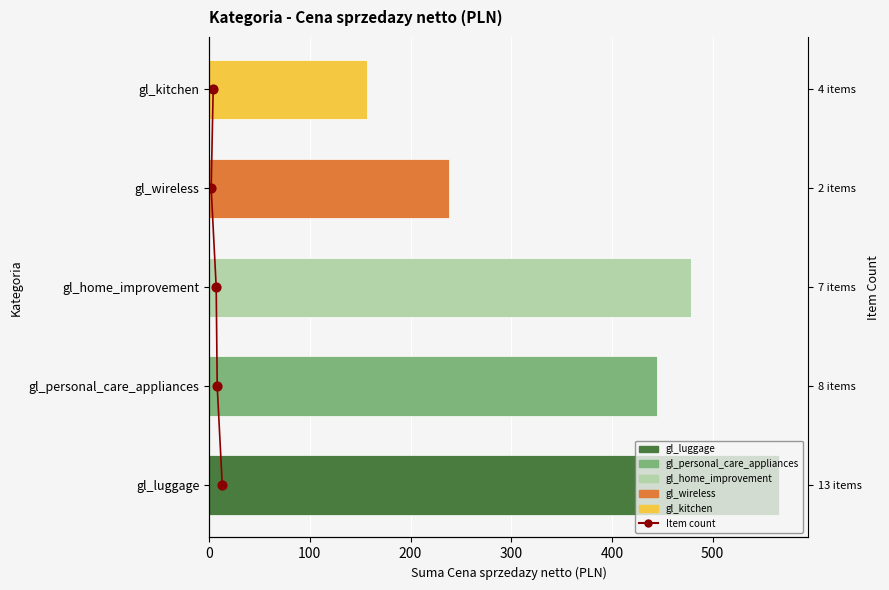

Approximately how many times larger is the value at 300 compared to 100?

3.0